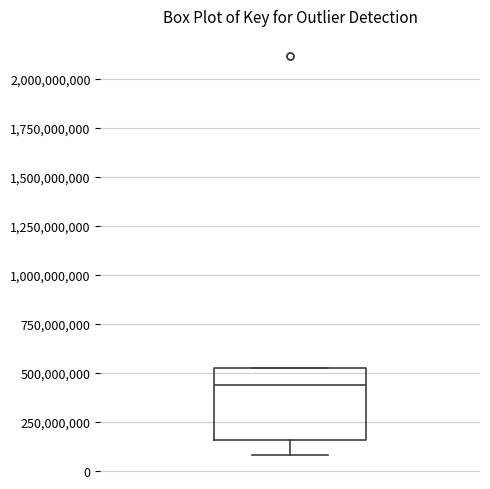

Transcribe this box plot: give where the median line is, the range the box spans, and where the two whiskers end, as read against the y-axis. The values are not printed on the chart, so give them approximately, as read against the axis.

median 450000000, box 150000000 to 500000000, whiskers 100000000 to 500000000